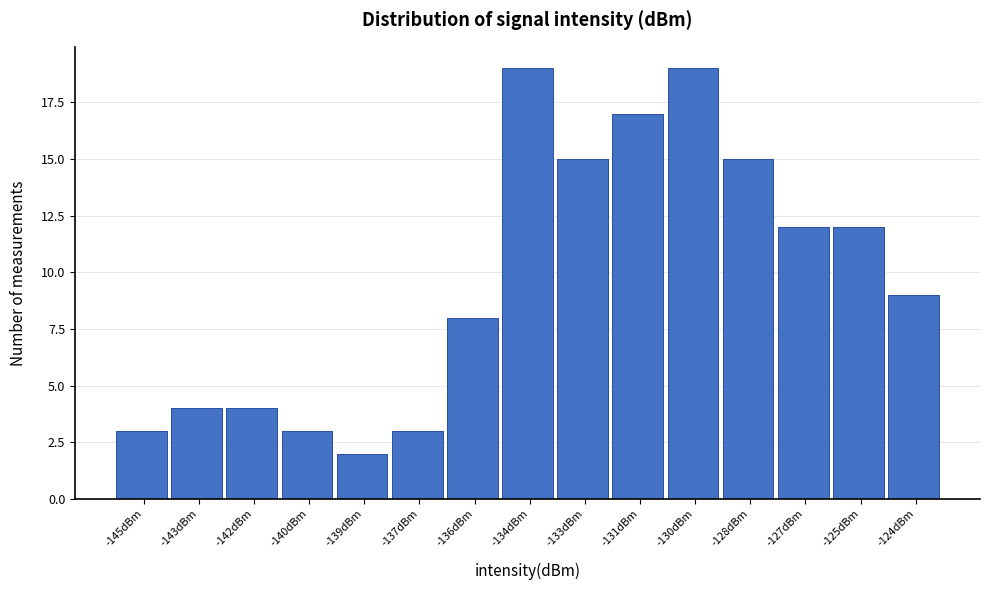

Reading left to right, transcribe all the data shown in this chart.

3	4	4	3	2	3	8	19	15	17	19	15	12	12	9